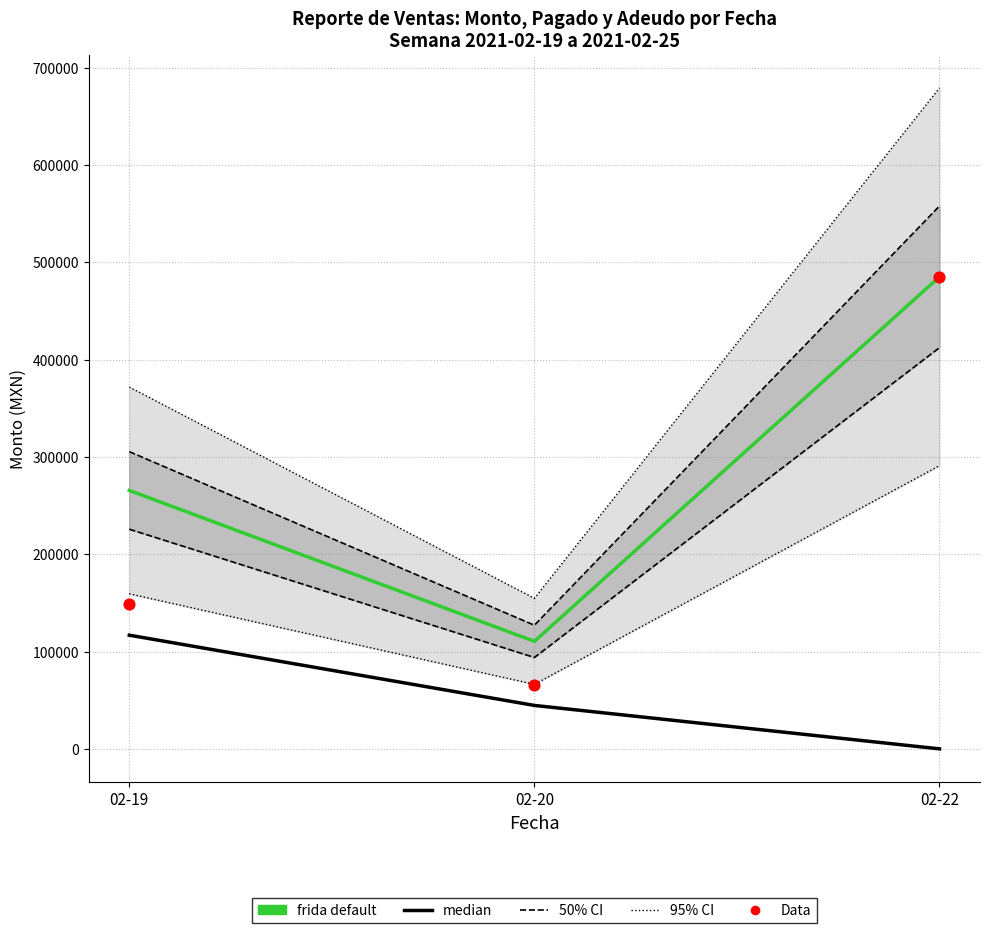

At how many categories does at least one series exceed 155086?

2